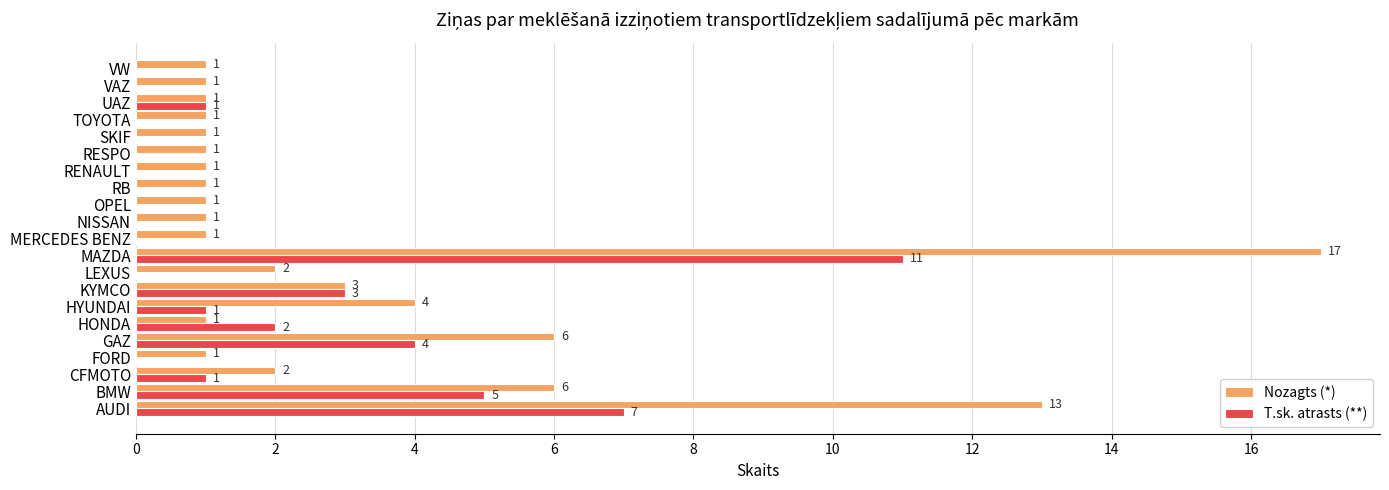

Is the value of T.sk. atrasts (**) at BMW greater than the value of Nozagts (*) at OPEL?

Yes